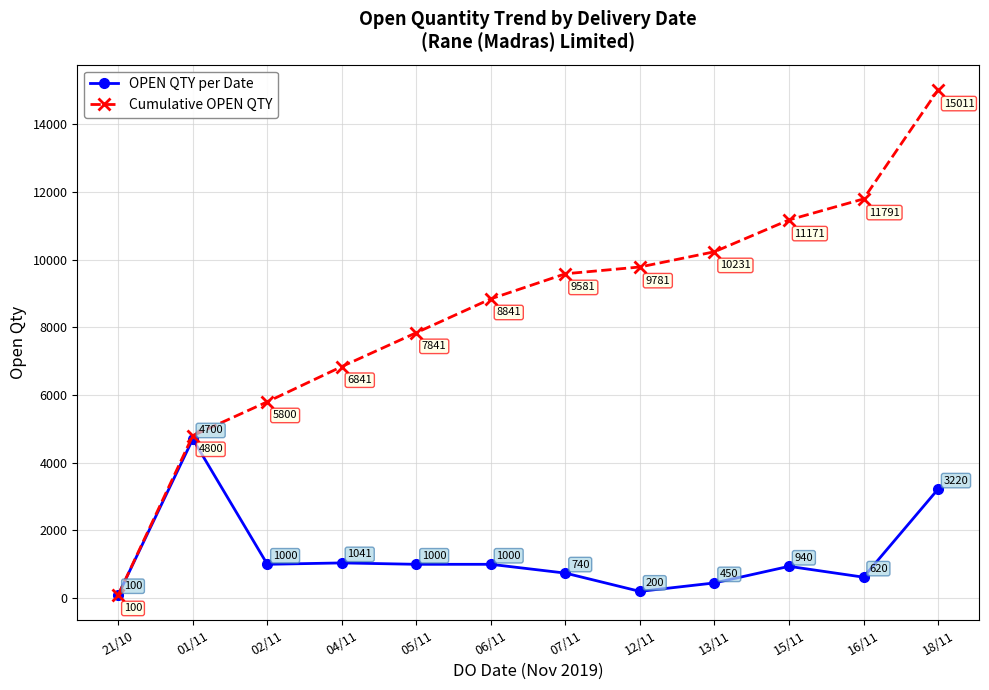

How many lines are shown in the chart?

2